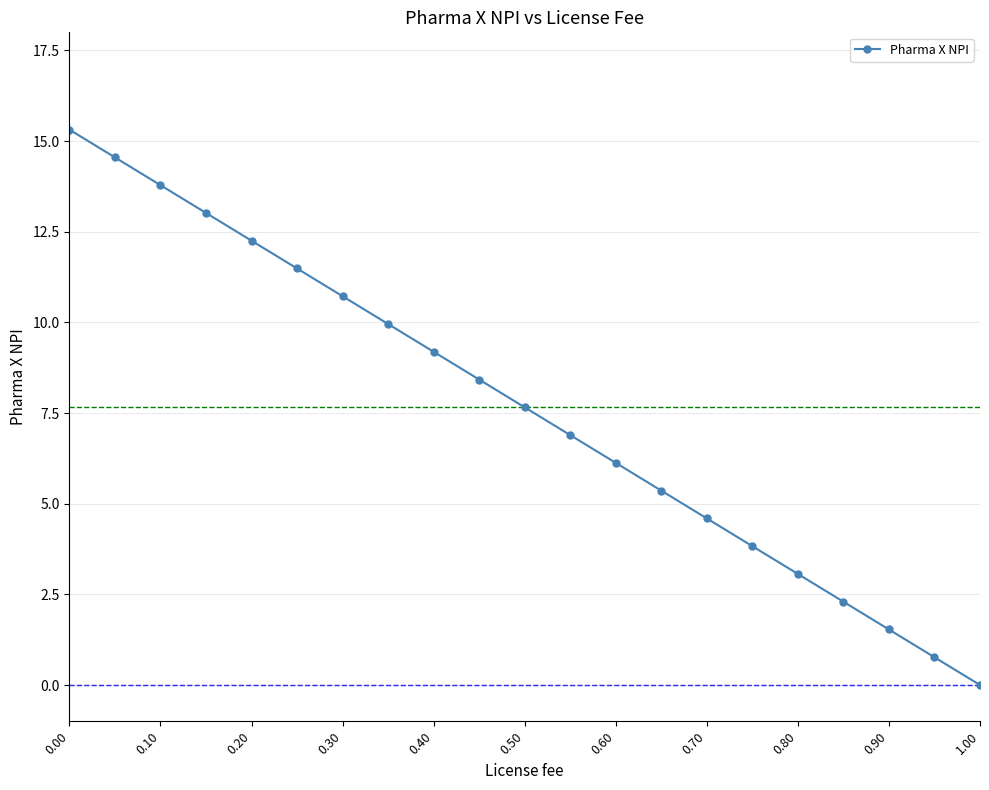

True or false: there are more than 1 points higher than both neighbors.

False